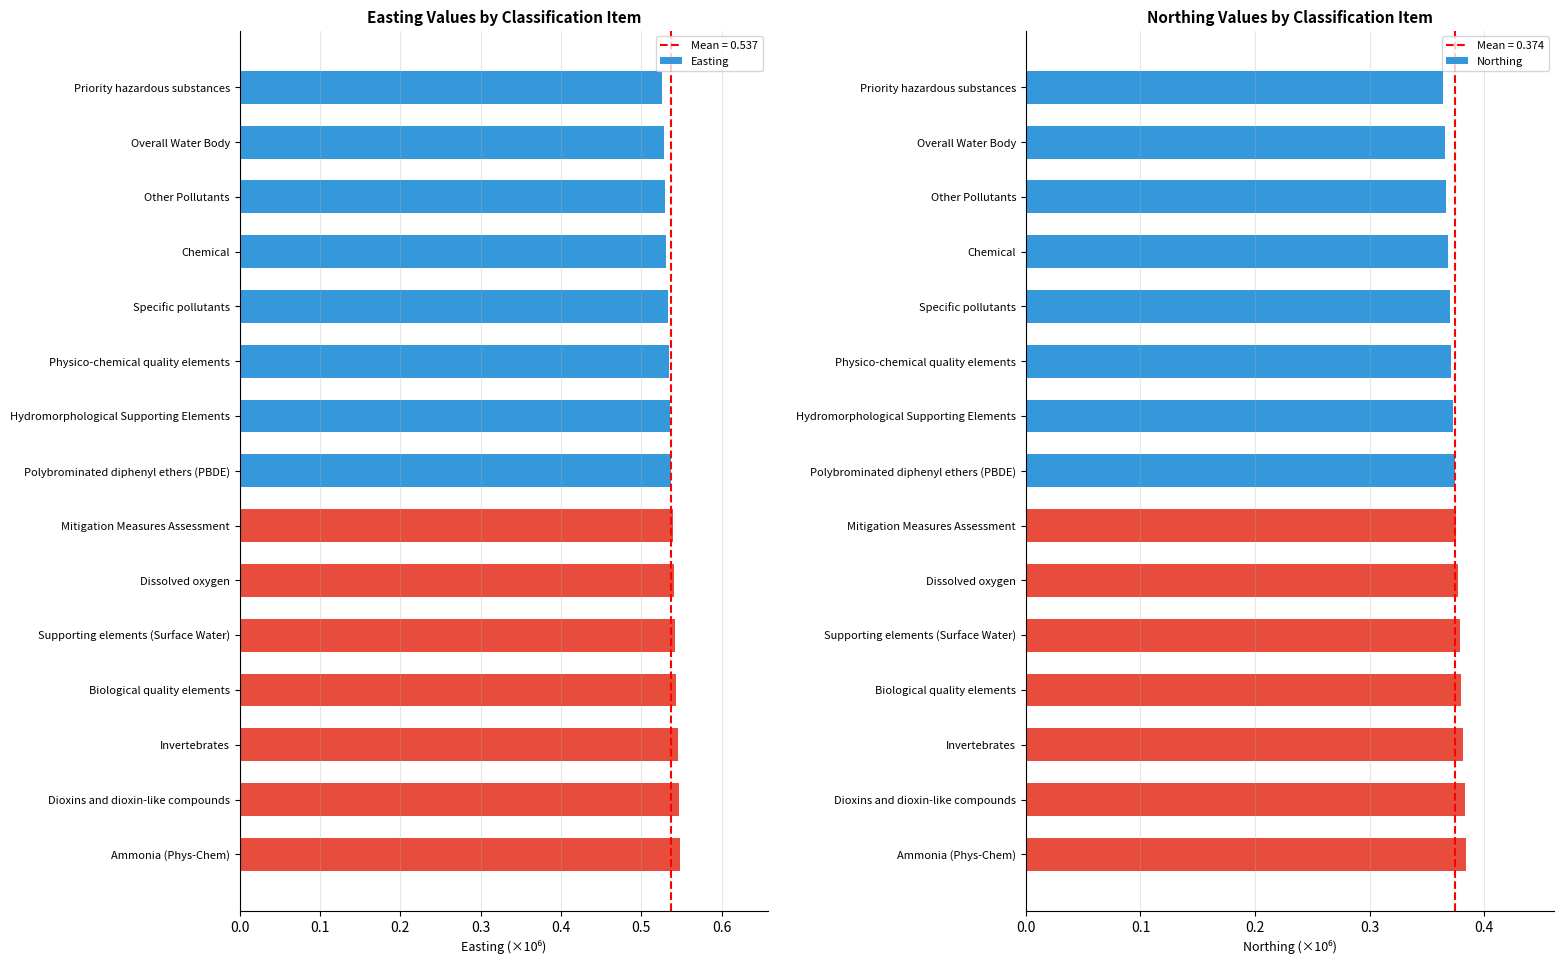

The Easting series shows 0.3 at Overall Water Body. True or false?

False